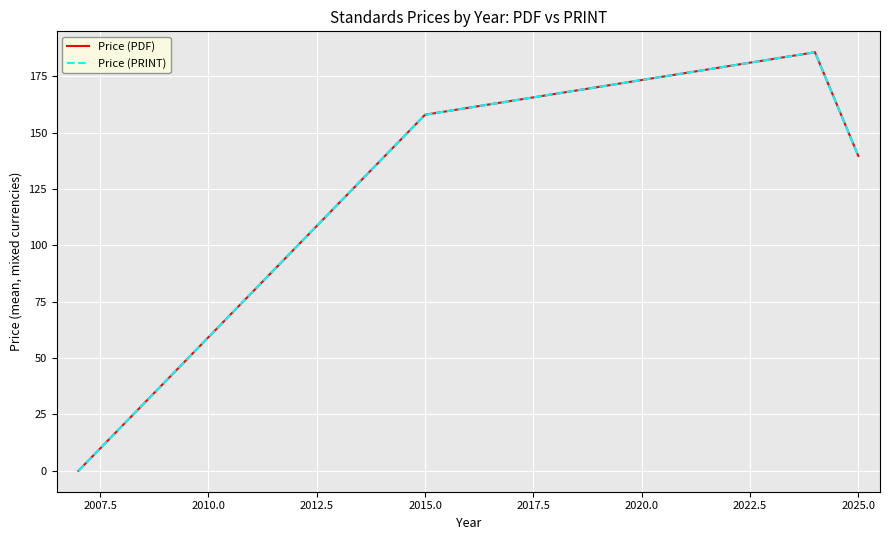

True or false: Price (PRINT) has more than 1 interior local peaks.

False